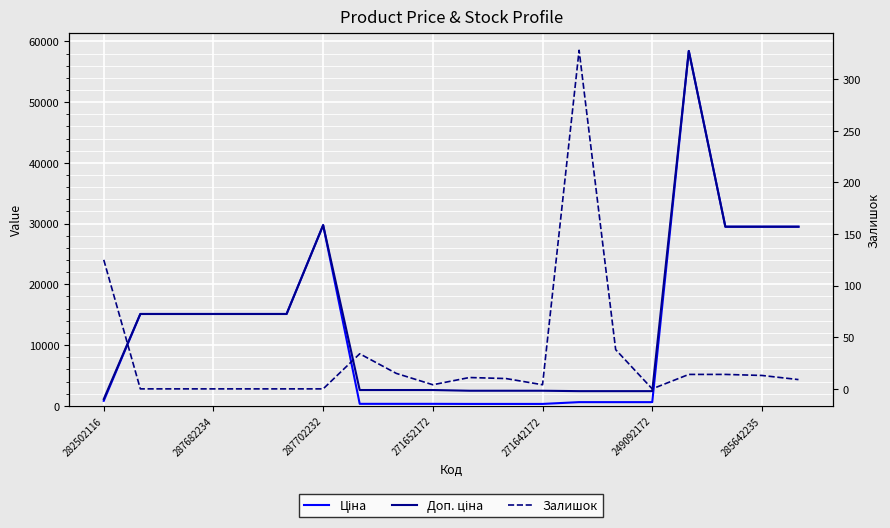

What is the label of the 3rd point from the right?

17